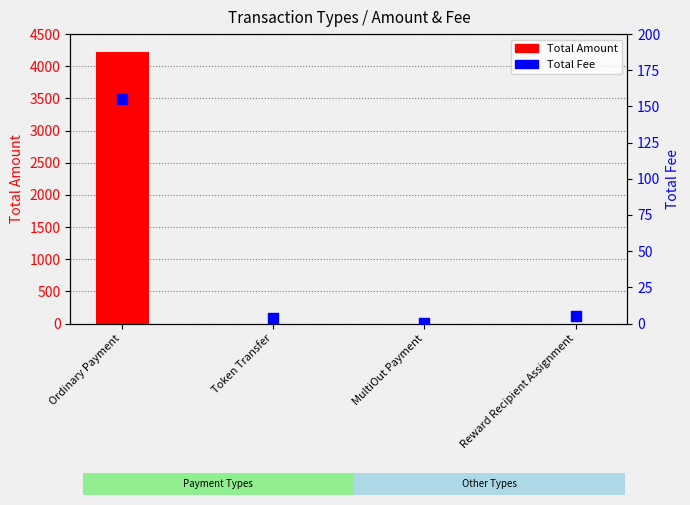

What is the total value across all series at Reward Recipient Assignment?

5.0